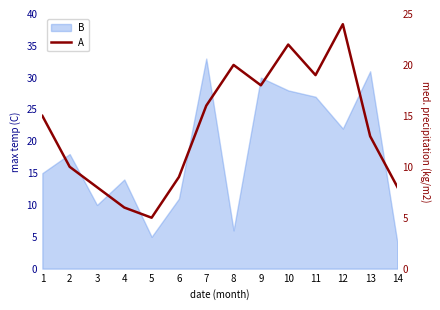

What is the greatest value displayed?

24